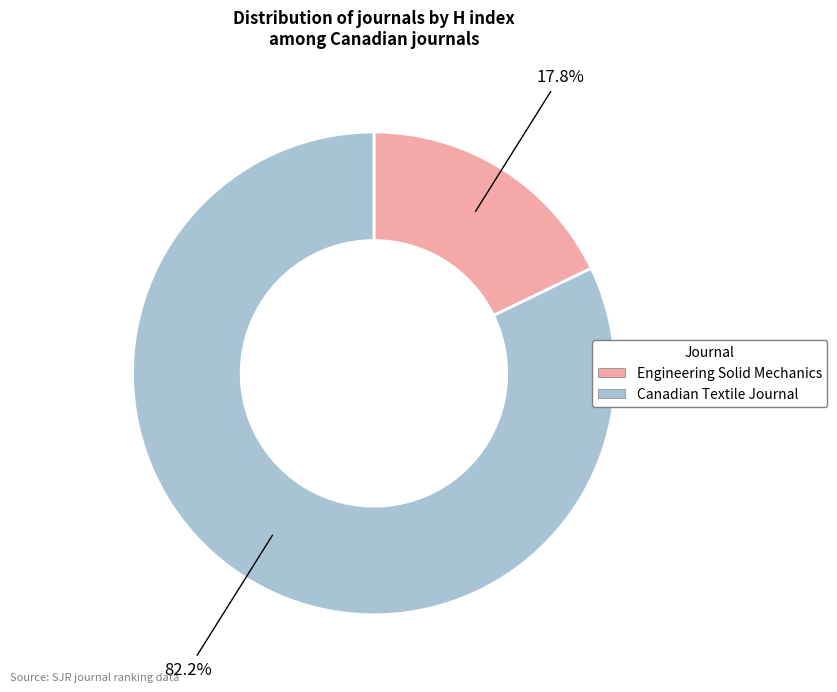

To the nearest percent, what percentage of the pie is Canadian Textile Journal?

82%